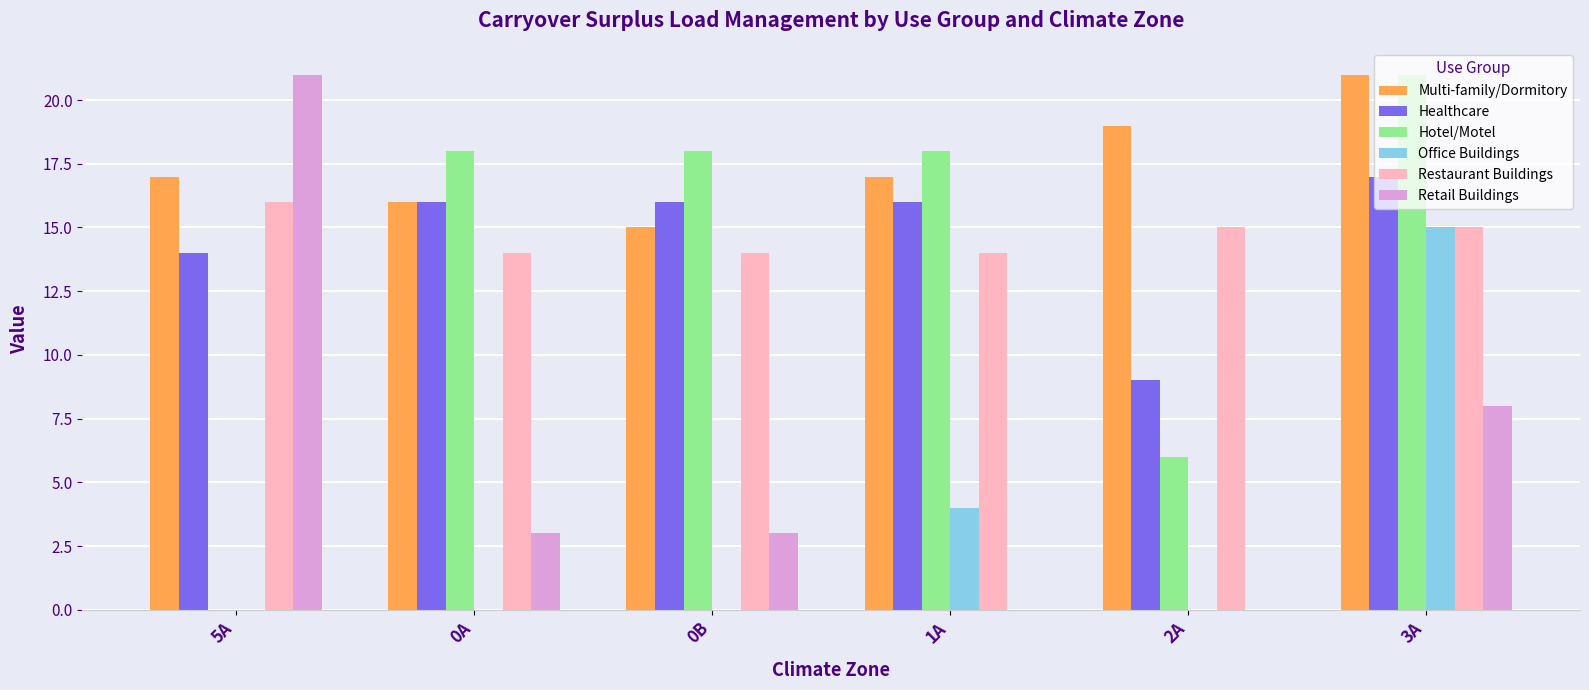

Count the number of data series in this chart.

6